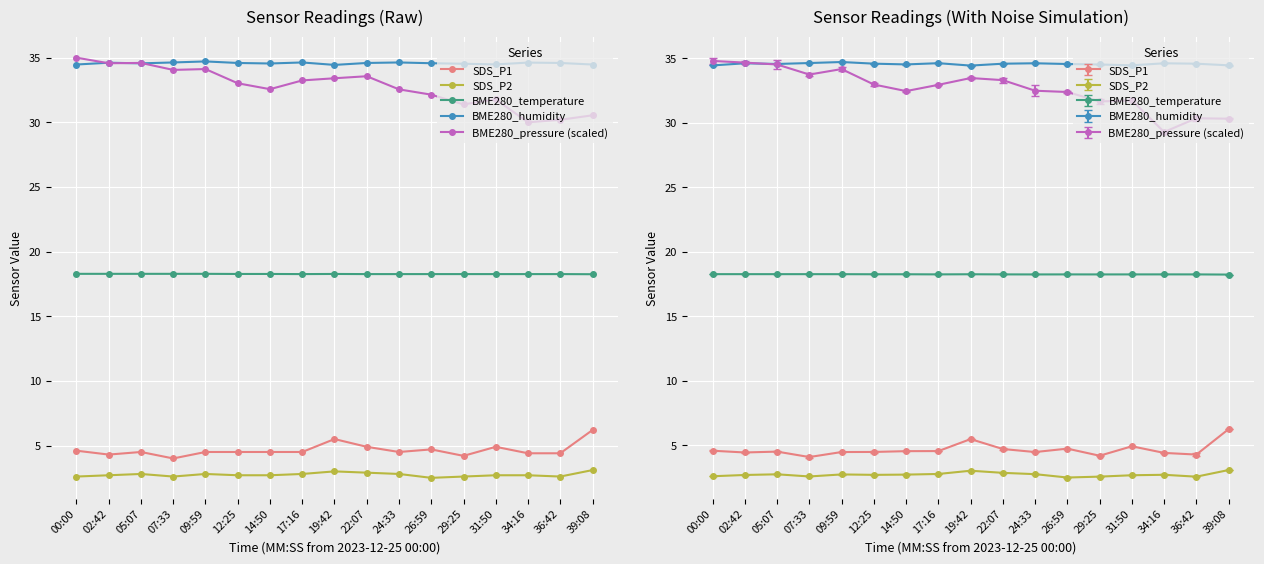

In BME280_humidity, how many points are lower than both neighbors (excluding endpoints)?

4